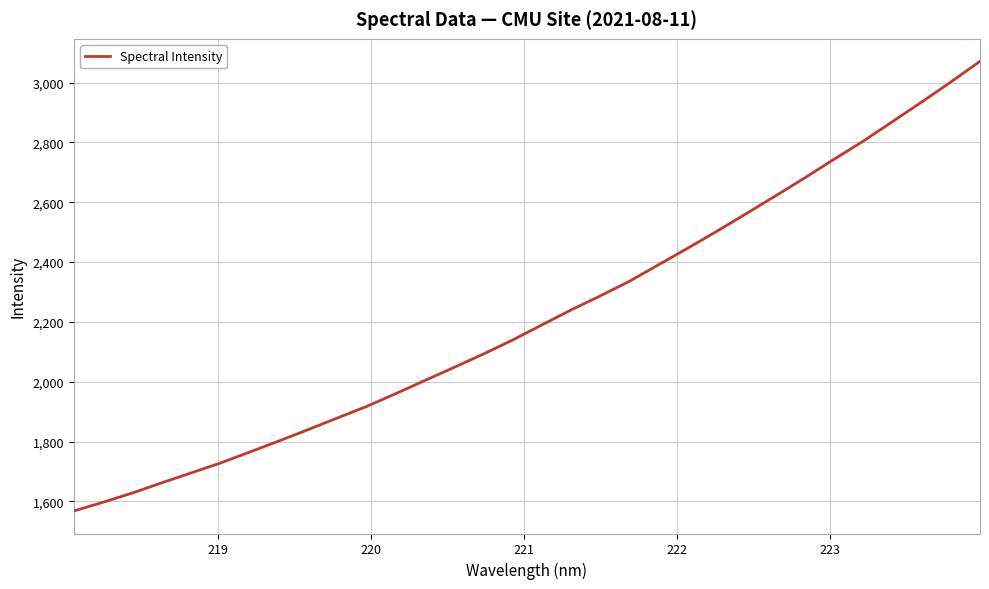

Does the chart have visible grid lines?

Yes